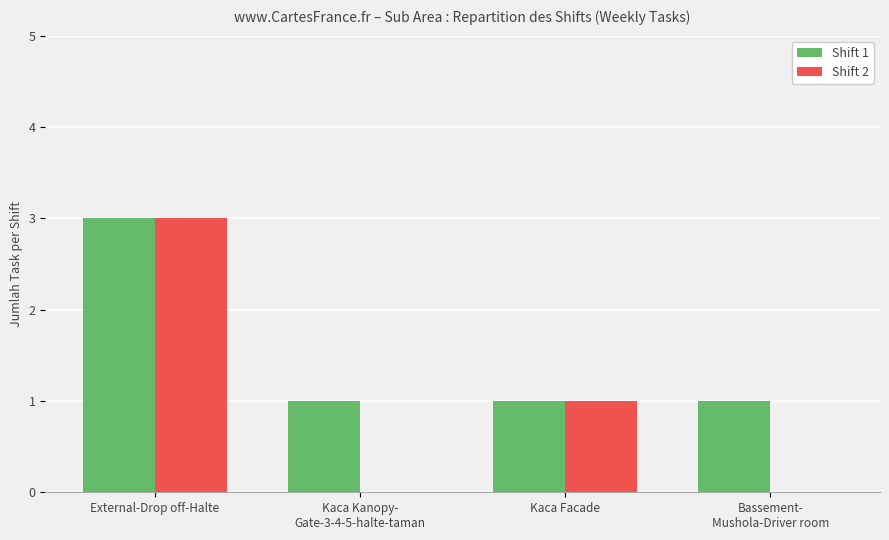

What is the greatest value displayed?

3